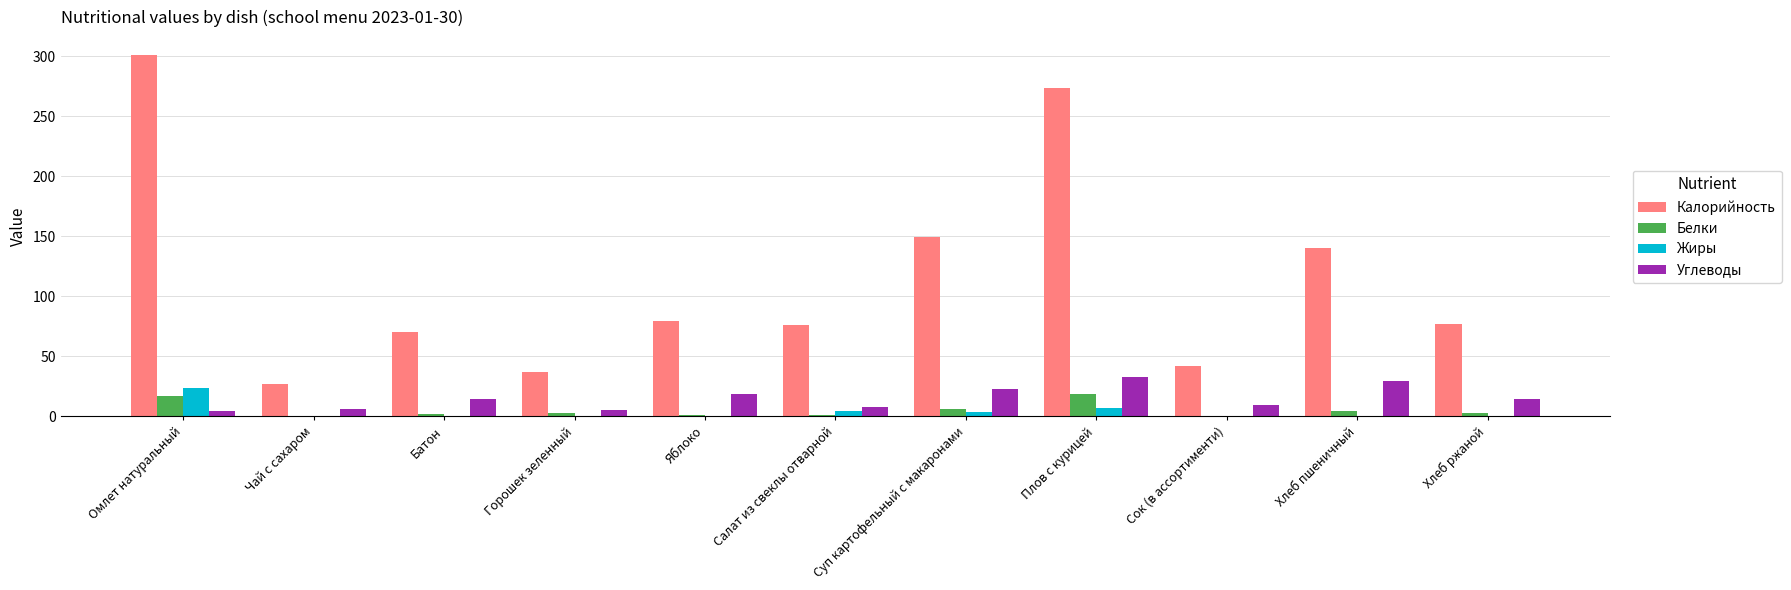

Is the value of Жиры at Хлеб ржаной greater than the value of Калорийность at Хлеб ржаной?

No